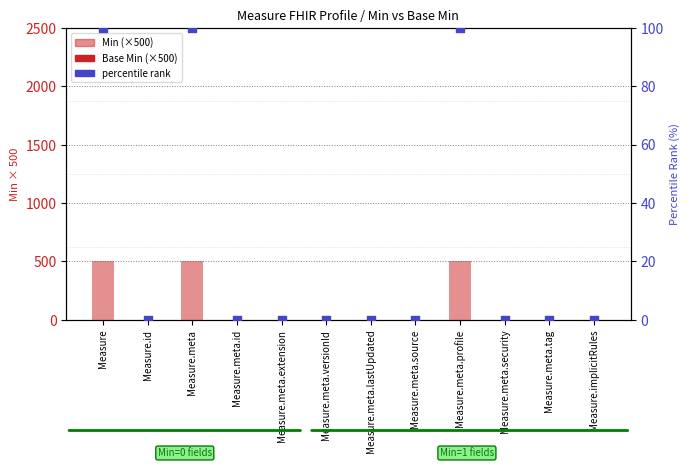

Which series reaches the minimum Y coordinate?

Min (×500)